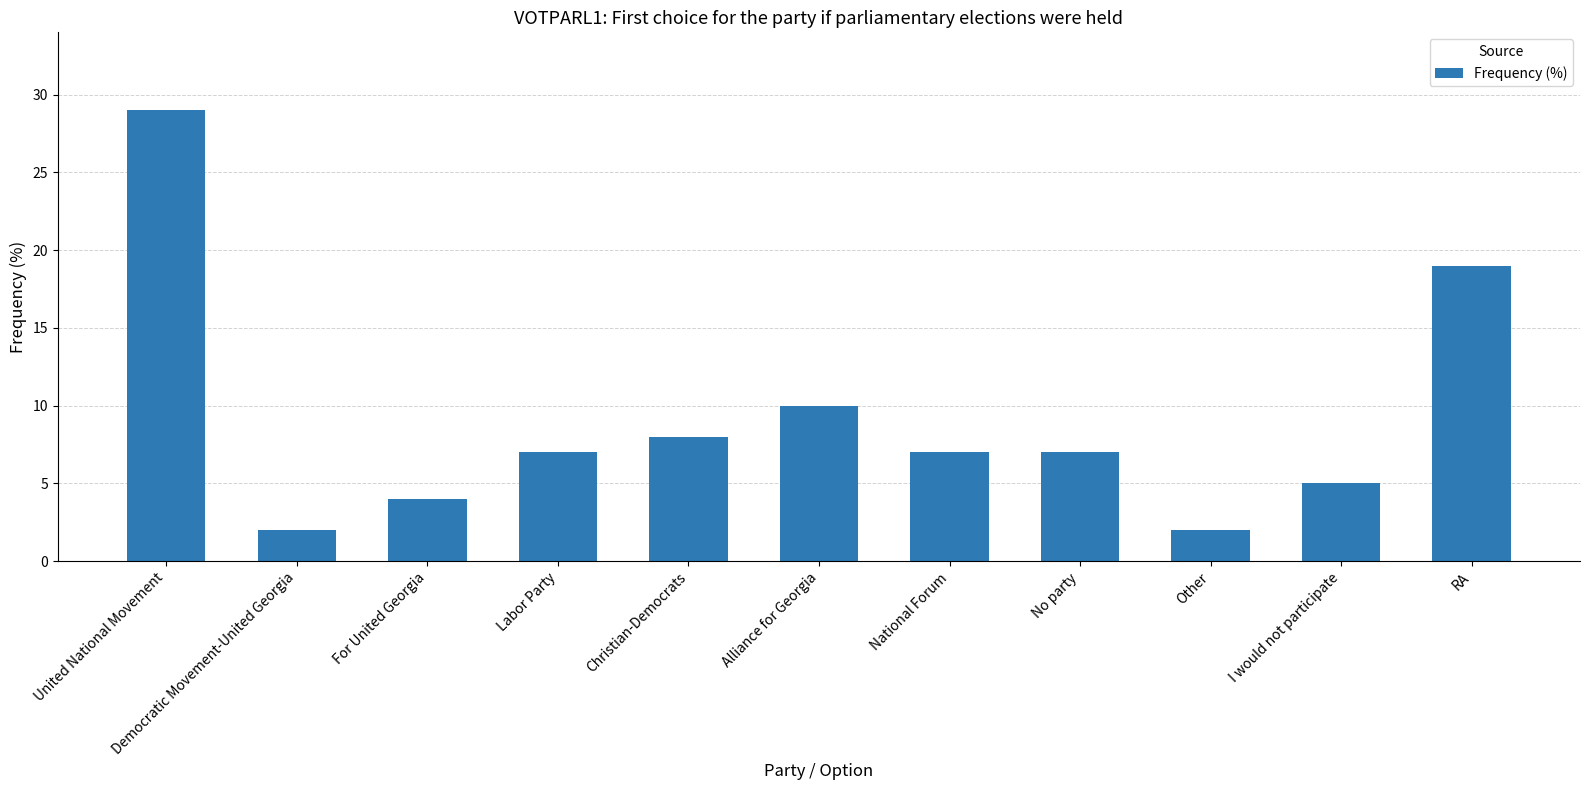

What is the change in value from No party to Other?

-5